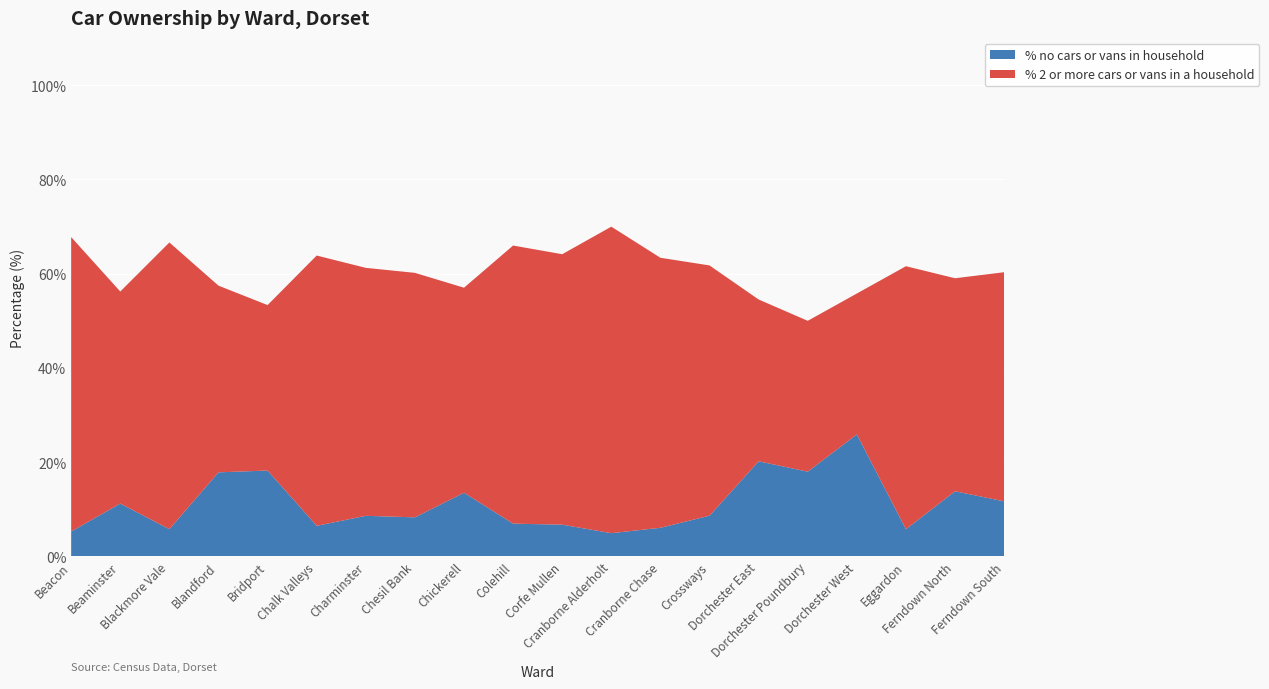

Reading left to right, what are all the values shown in this chart?

% no cars or vans in household: 5.3	11.2	5.8	17.8	18.2	6.5	8.6	8.3	13.5	6.9	6.7	4.9	6.1	8.6	20.2	18.0	25.9	5.8	13.8	11.7
% 2 or more cars or vans in a household: 62.5	45.0	60.8	39.6	35.1	57.3	52.6	51.9	43.5	59.0	57.4	65.0	57.3	53.1	34.3	32.0	29.9	55.8	45.2	48.6